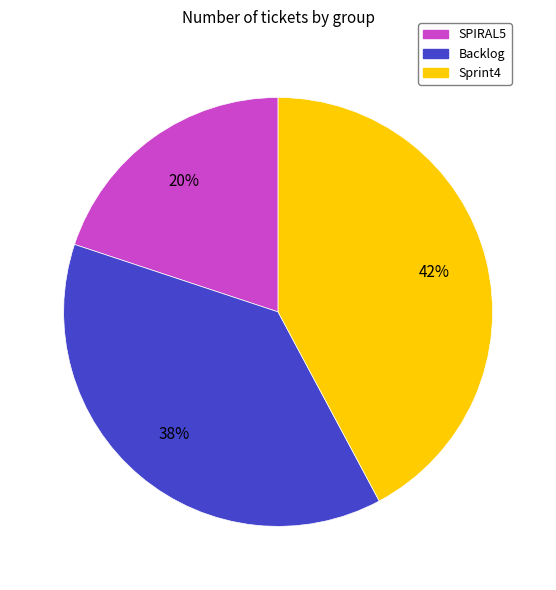

To the nearest percent, what percentage of the pie is Backlog?

38%